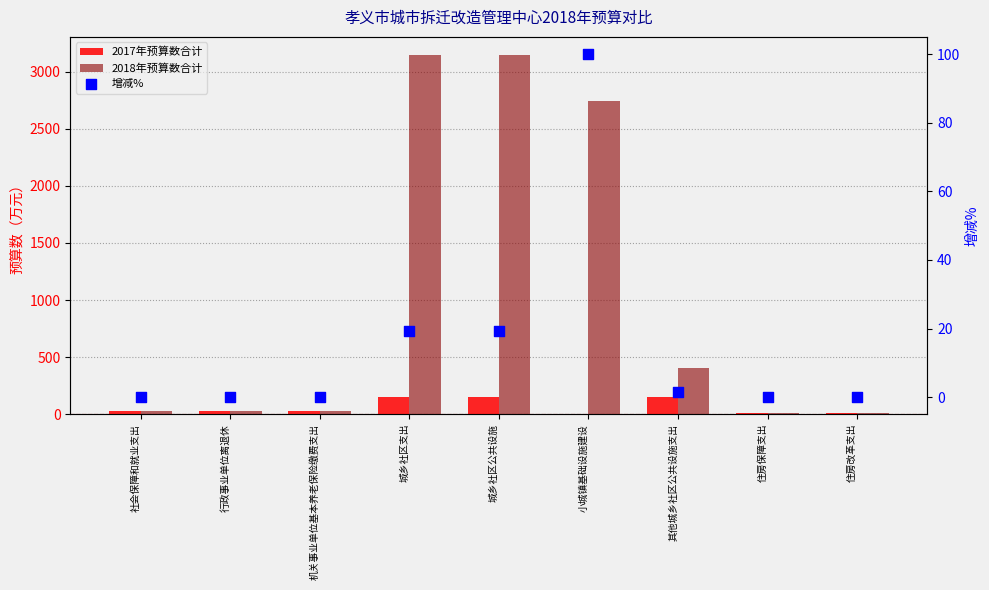

Which series contains the highest Y value?

2018年预算数合计